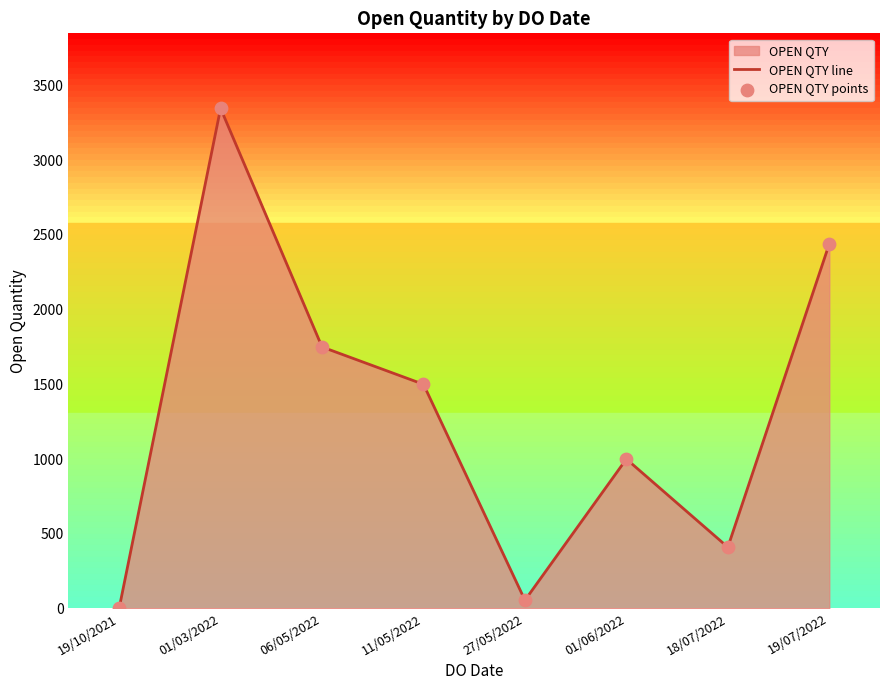

What is the total value across all series at 27/05/2022?

110